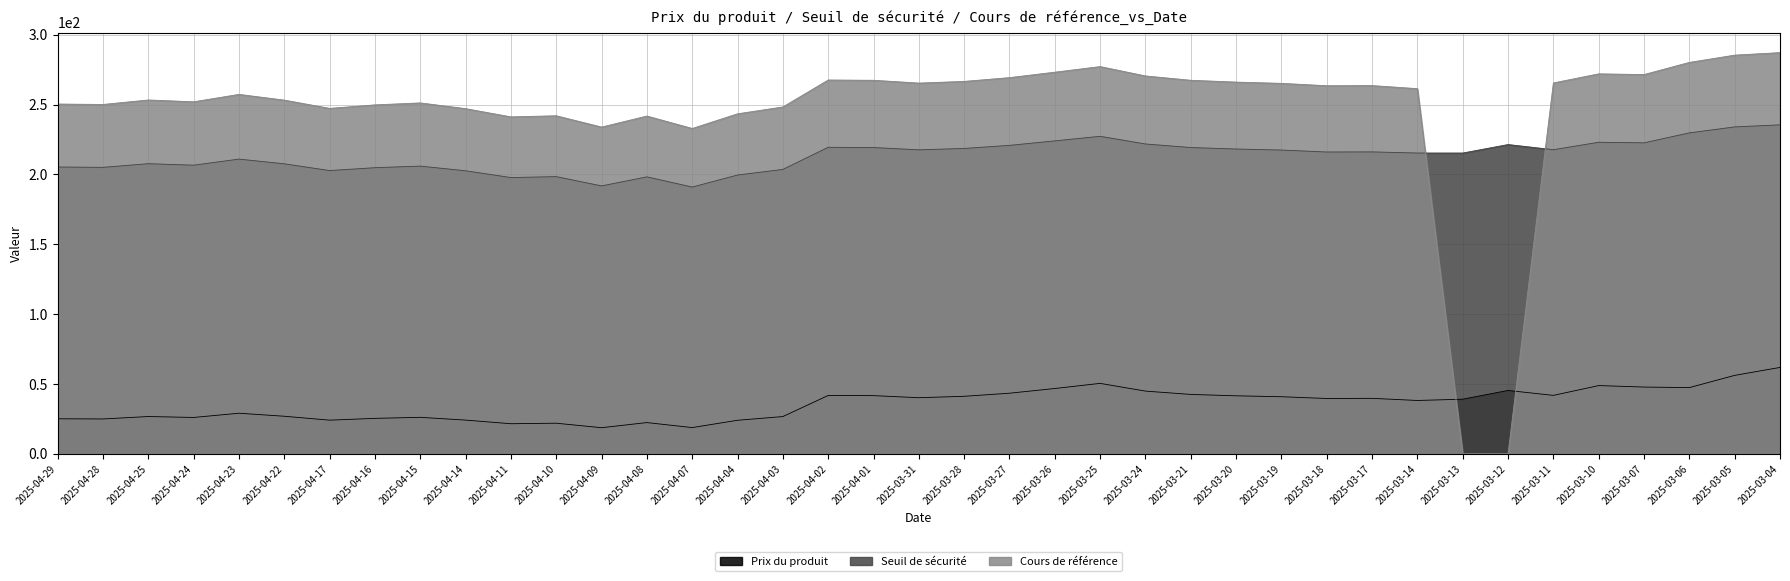

At which label does Seuil de sécurité first exceed 216?

2025-04-02